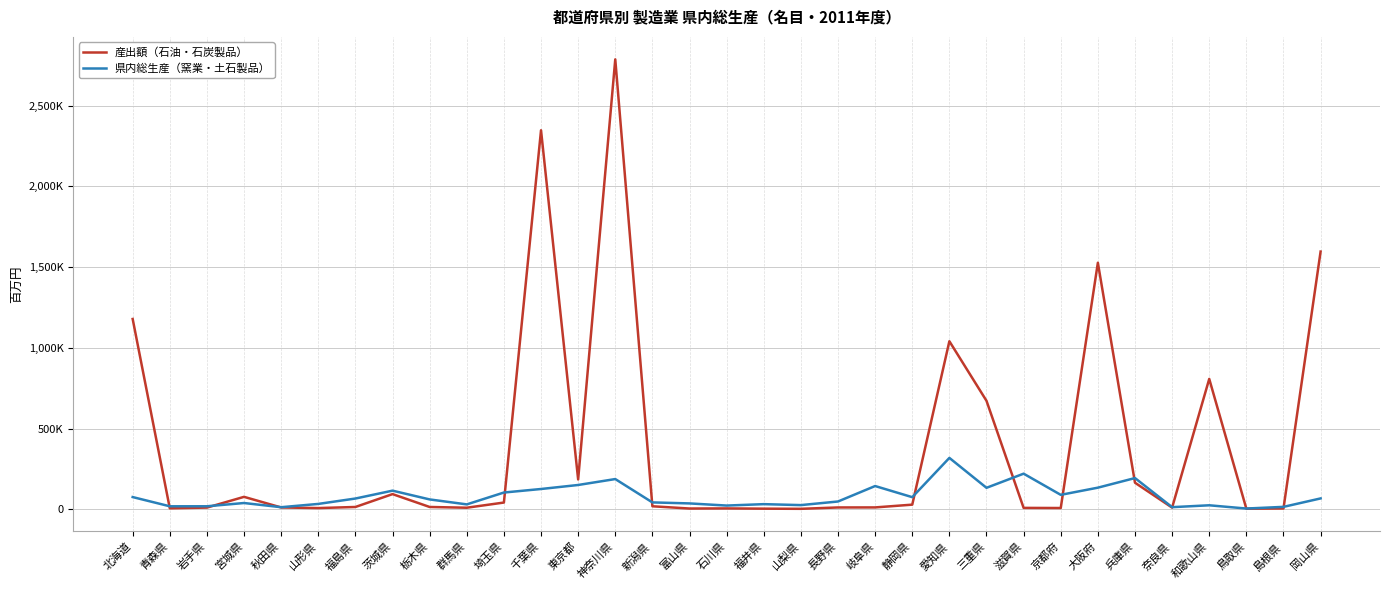

What is the value of the 産出額（石油・石炭製品） point at the 25th from the left?

9029